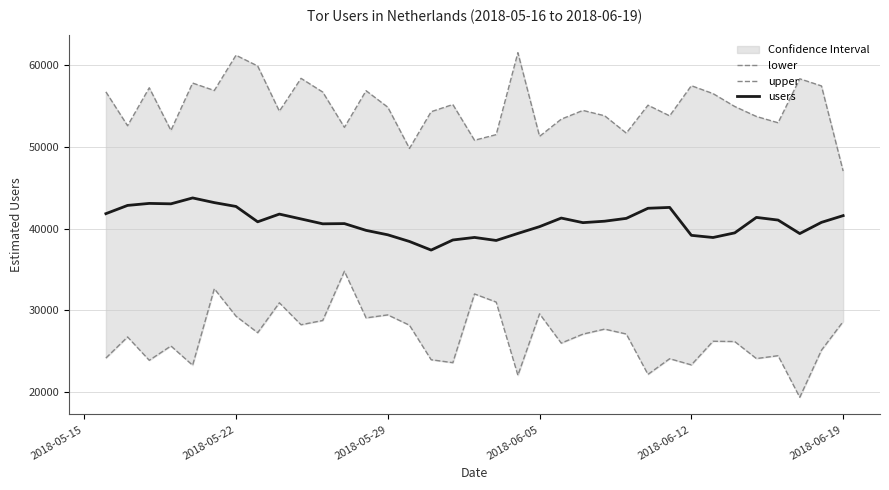

Does the chart display data point markers on the line(s)?

No